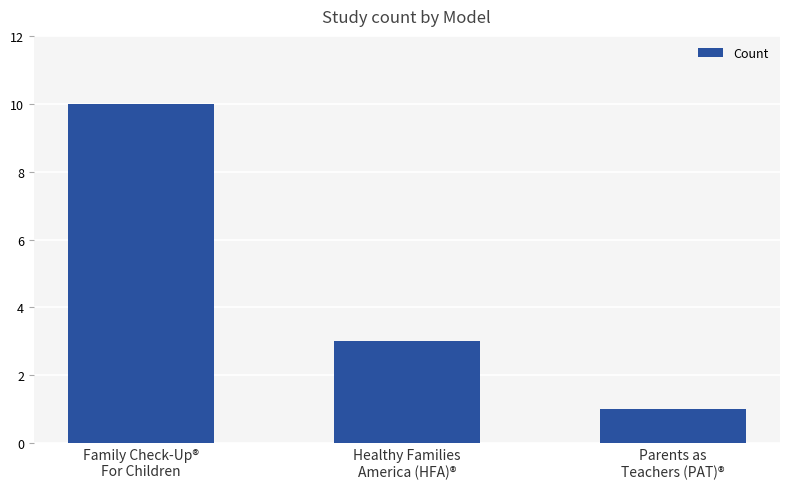

Count the values in the range 1 to 10.

3